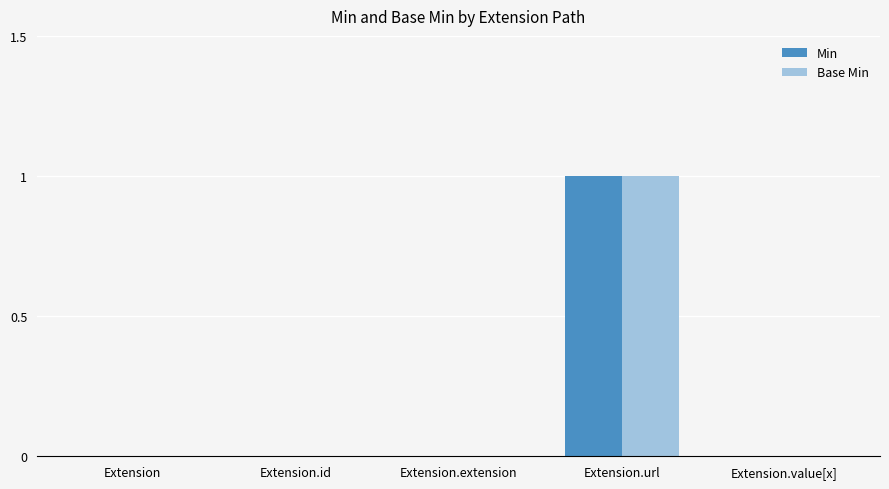

At which label does Min reach its peak?

Extension.url